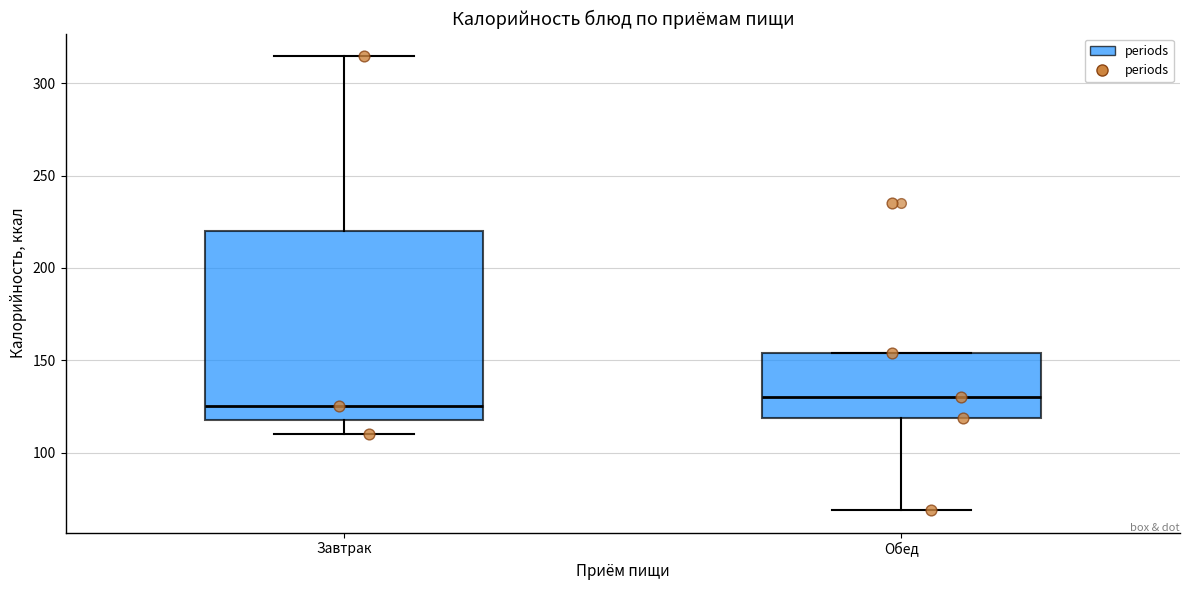

Where is the lower edge of the box for Завтрак on the y-axis? The values are not printed on the chart, so give them approximately, as read against the axis.

120